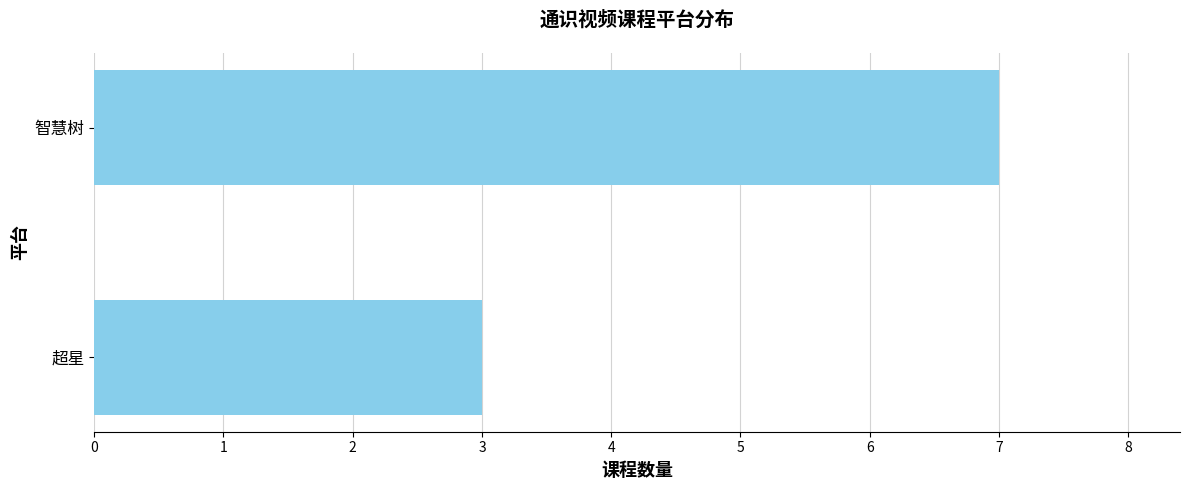

What is the change in value from 超星 to 智慧树?

+4